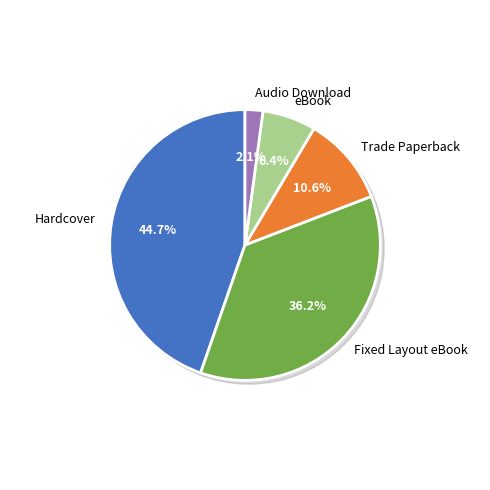

Is eBook the majority of the pie?

No